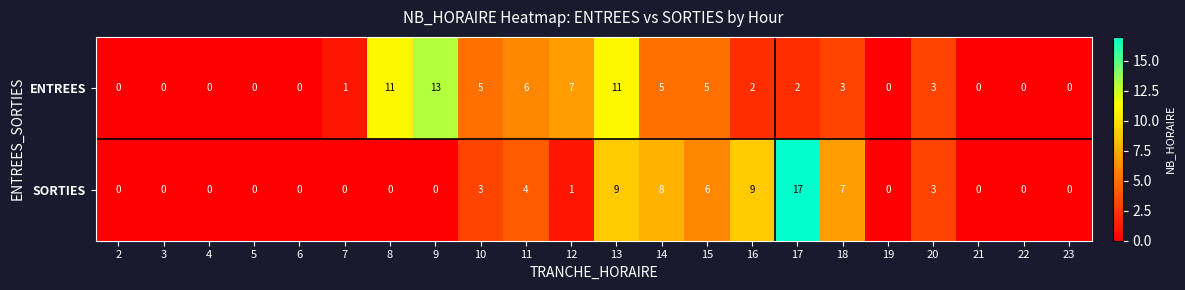

Is it true that SORTIES equals 9 at 16?

True